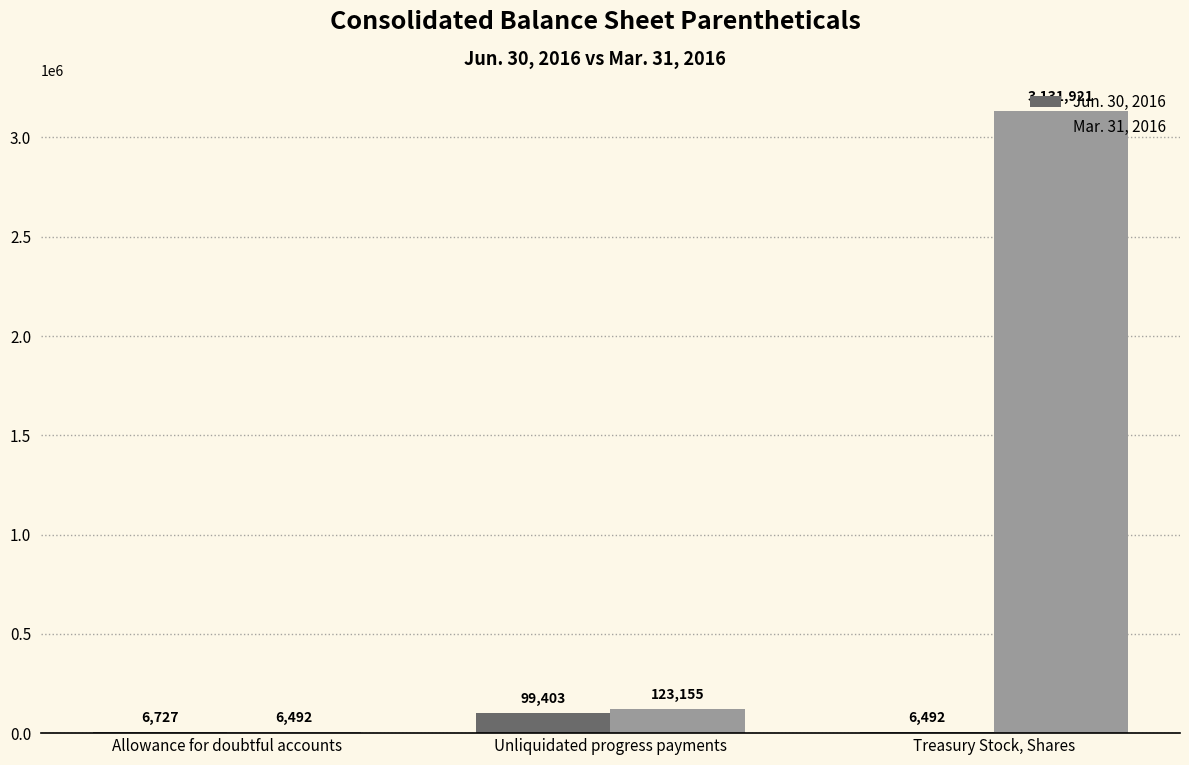

The value of Jun. 30, 2016 at Unliquidated progress payments is 99403. True or false?

True